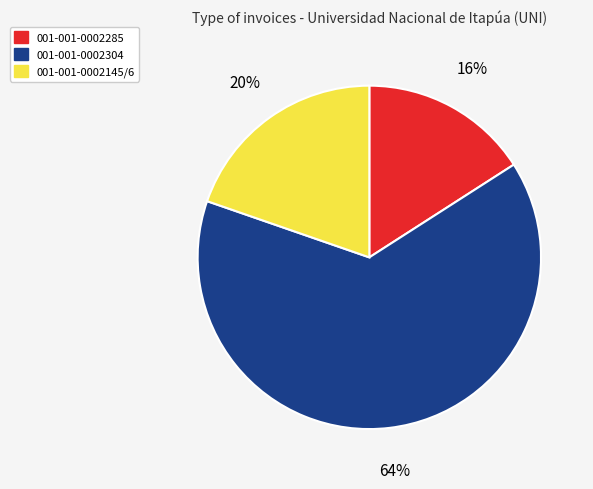

What percentage is the 001-001-0002145/6 slice, to the nearest percent?

20%